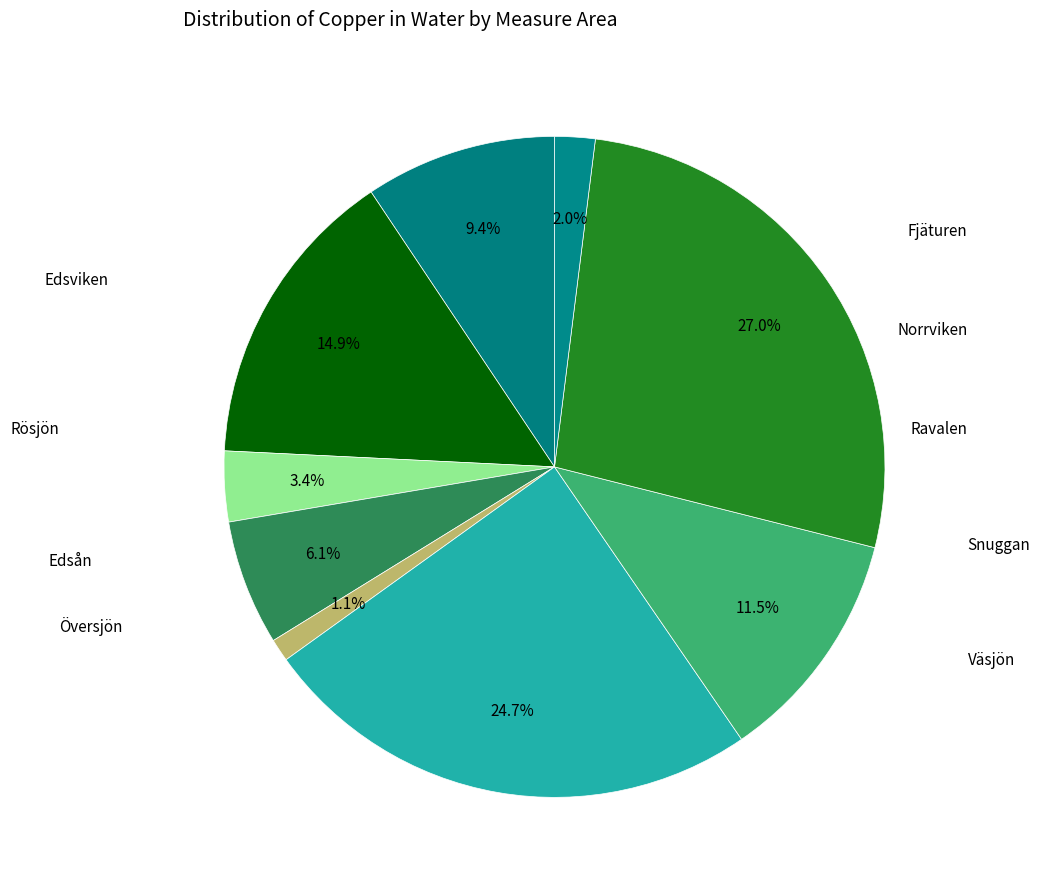

Does Edsviken account for over 50% of the chart?

No